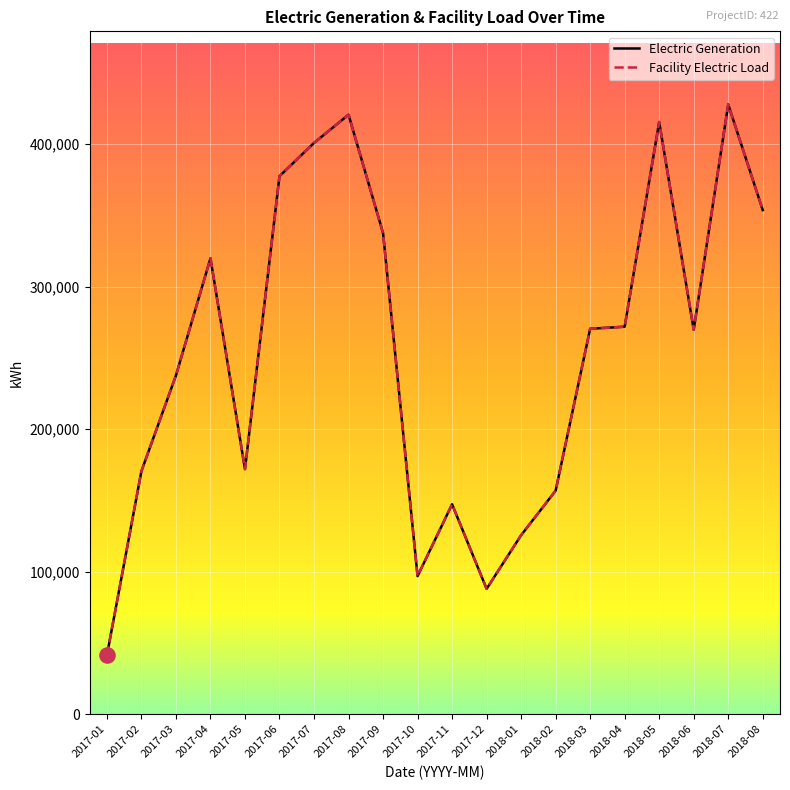

Which series has the largest total across all categories?

Electric Generation